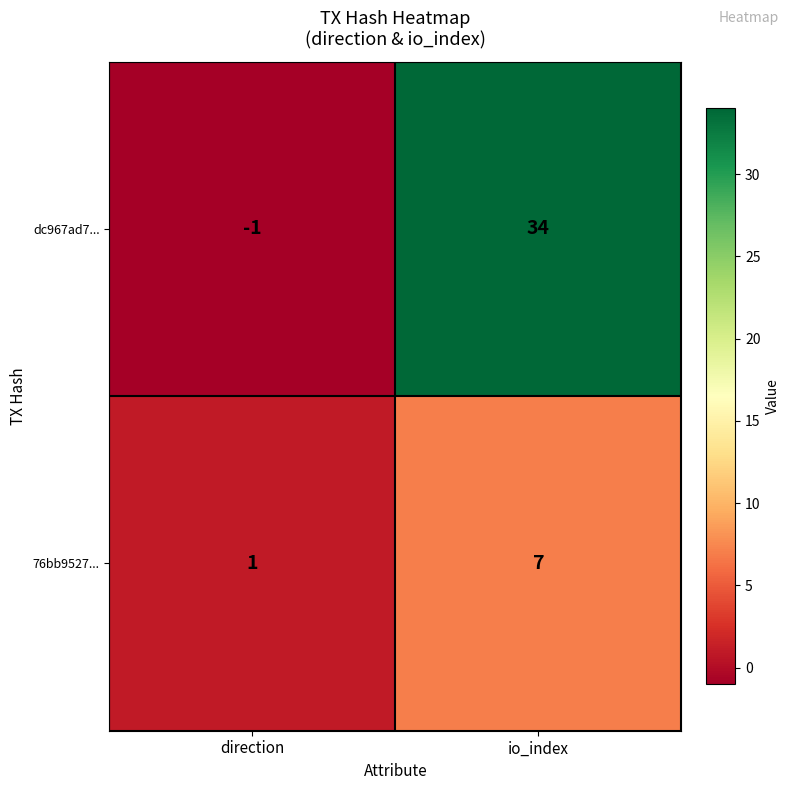

At which label is 76bb9527... closest to 4?

direction